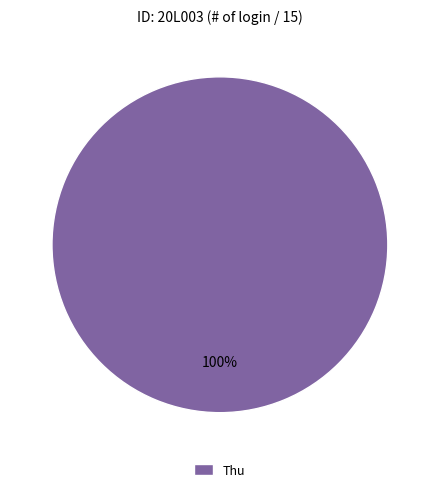

Count the number of slices in the pie.

1